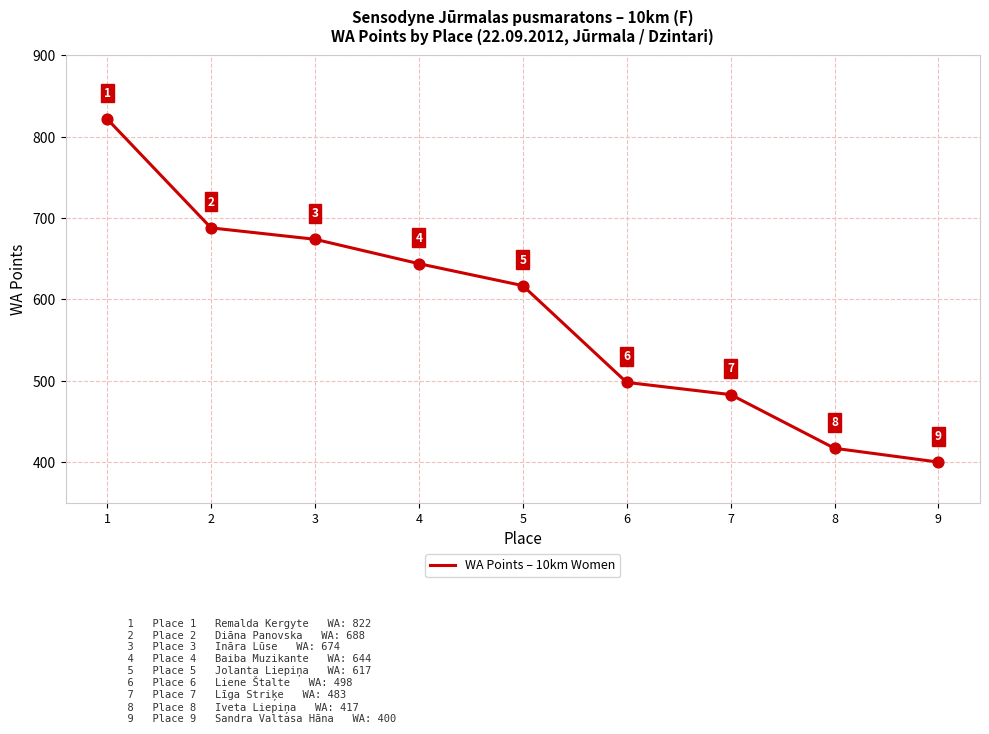

What is the change in value from 4 to 6?

-146